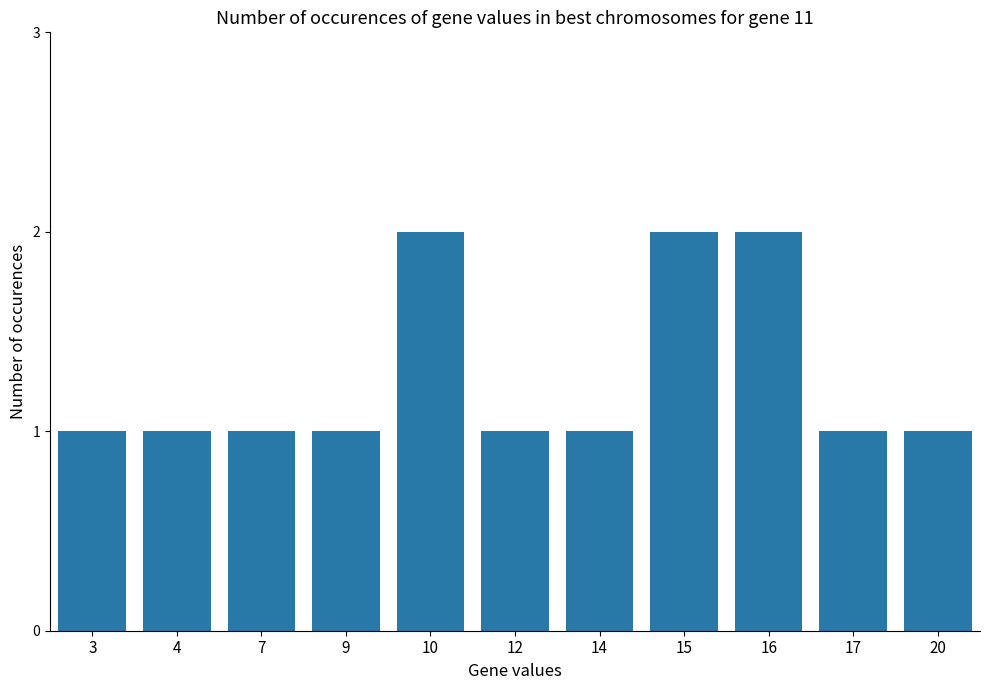

Approximately how many times larger is the value at 10 compared to 4?

2.0